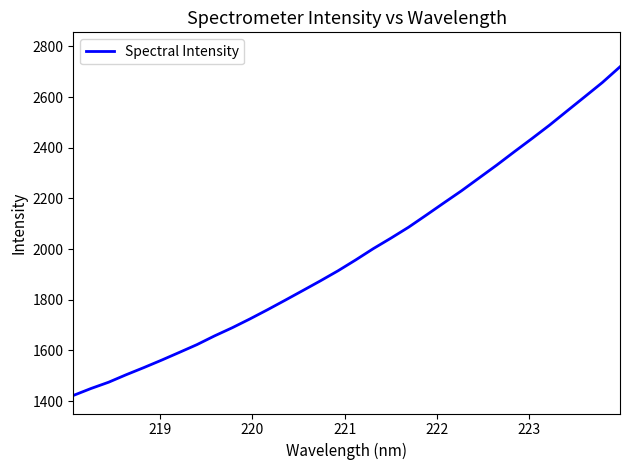

What is the minimum value shown in the chart?

1422.5